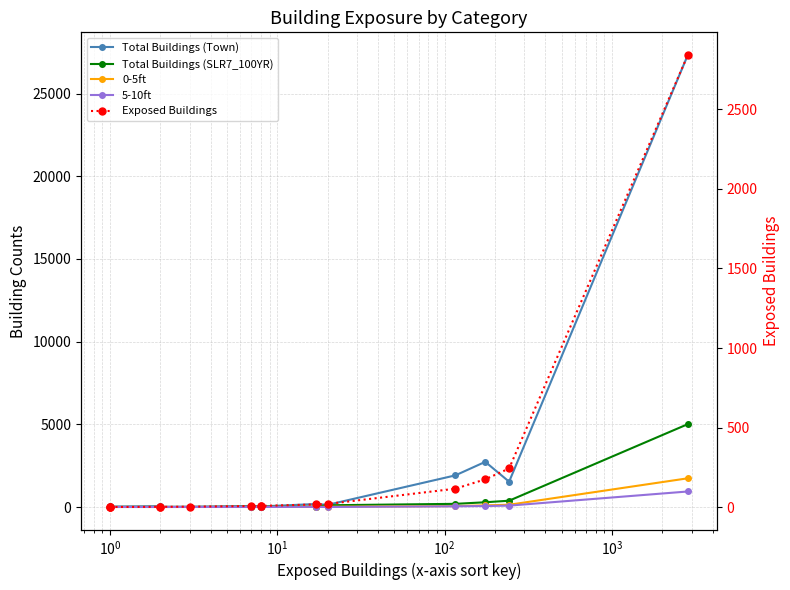

True or false: Total Buildings (Town) has more than 2 points higher than both neighbors.

True